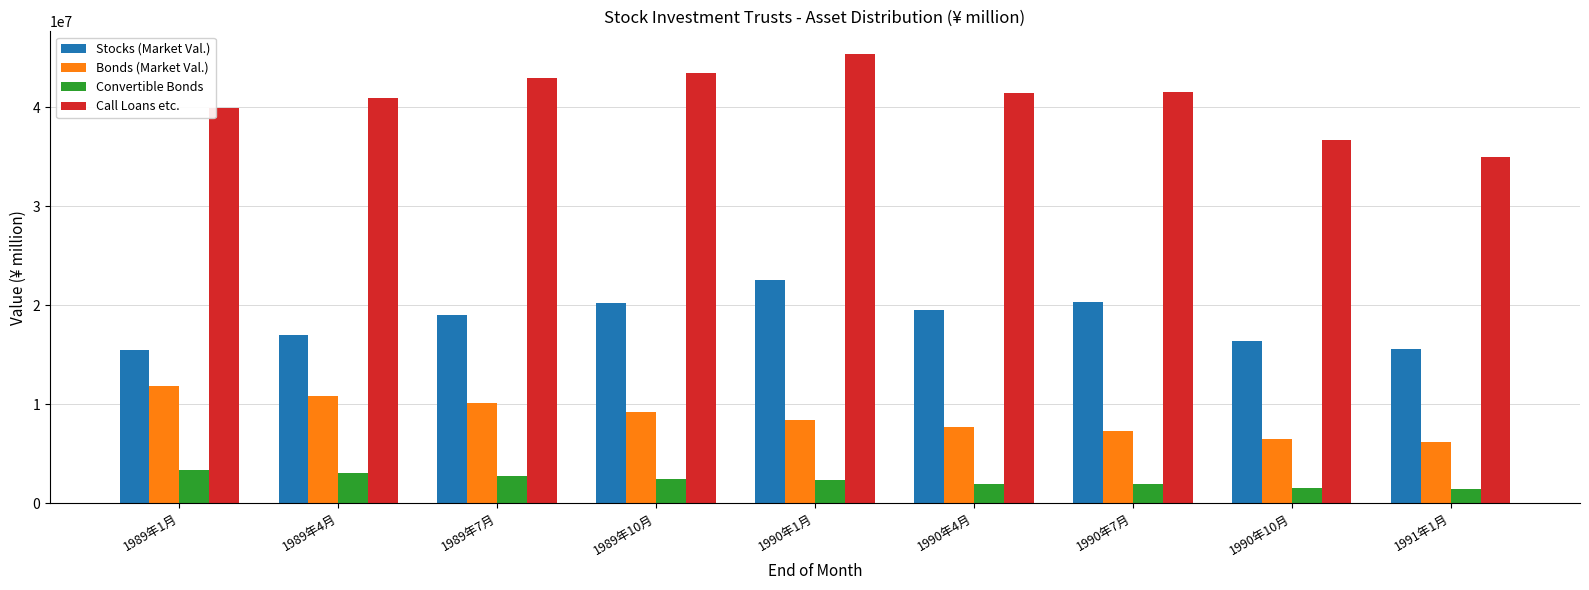

What is the total value across all series at 1989年1月?

70576989